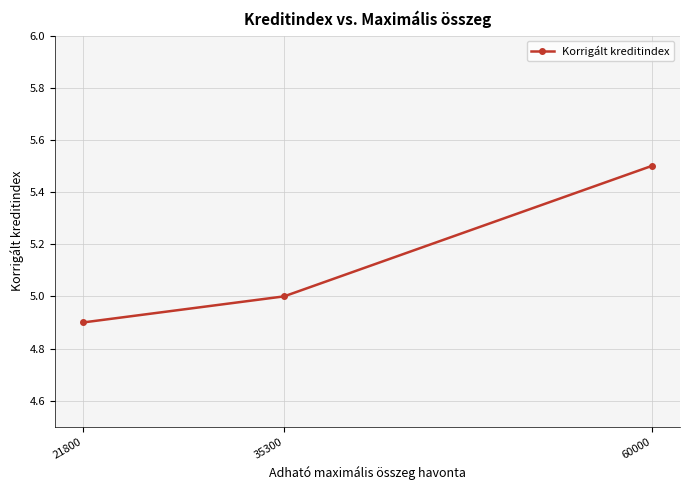

What is the change in value from 60000 to 21800?

-0.6